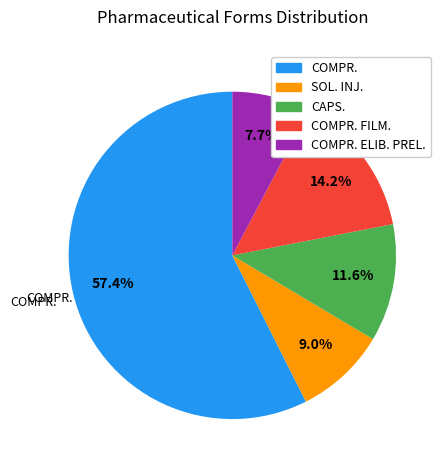

To the nearest percent, what is the average slice percentage?

20%